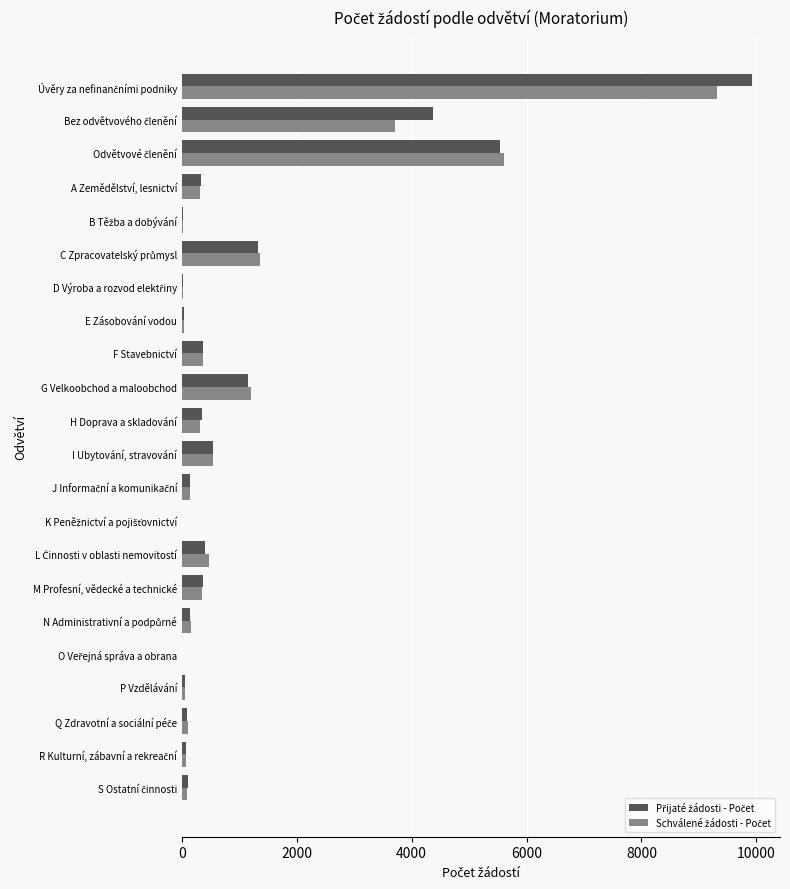

What is the greatest value displayed?

9917